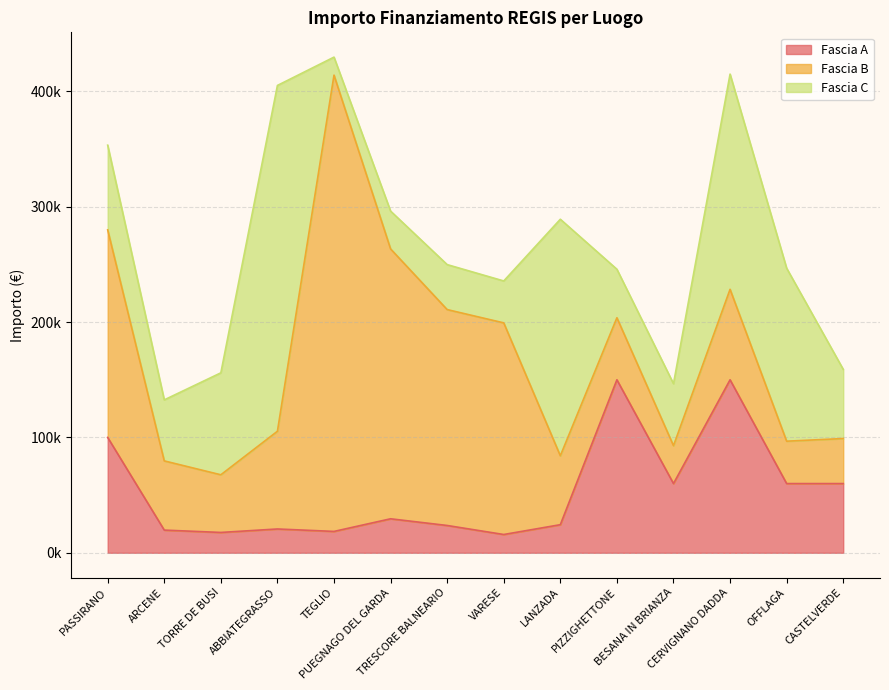

Which series has the widest spread of values?

Fascia B